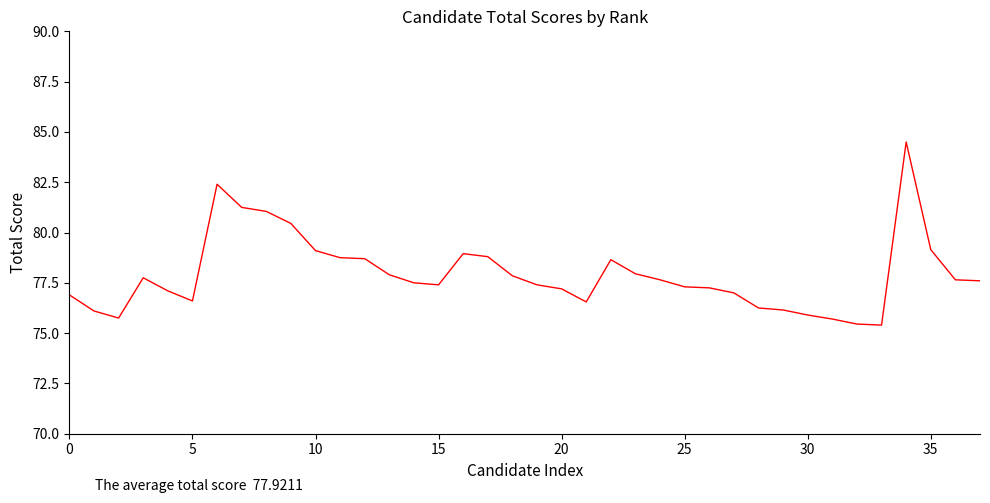

What is the smallest value displayed?

75.4